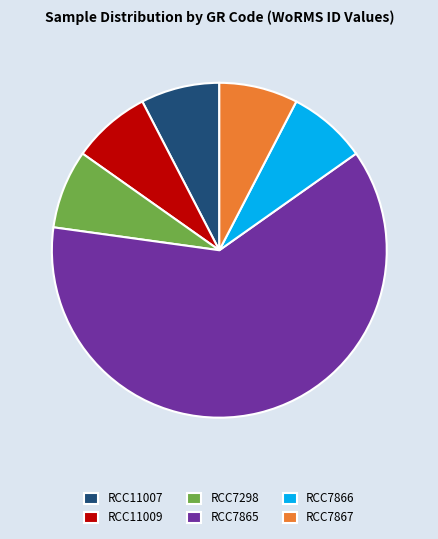

Is it true that RCC11007 is 1% of the pie?

False